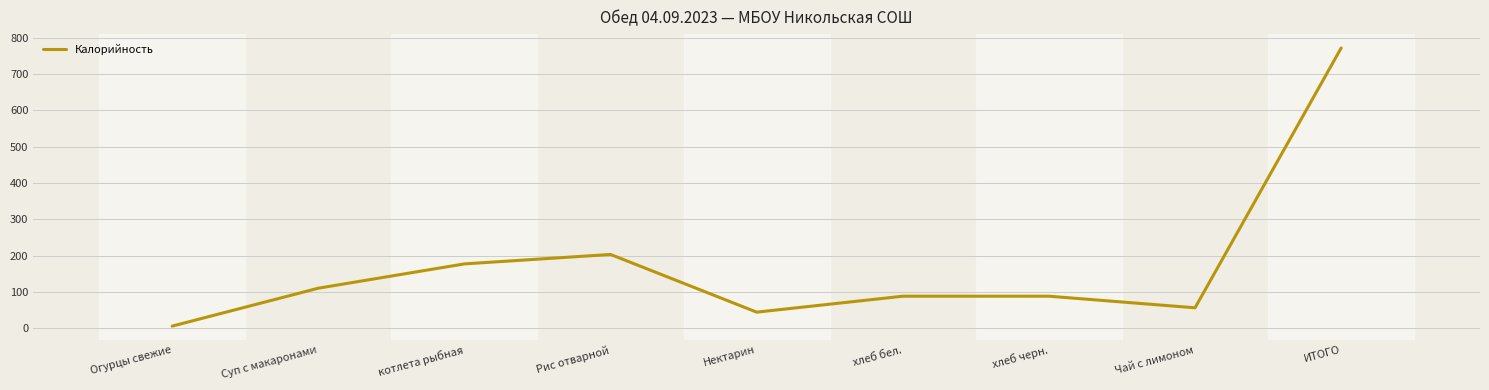

Between Рис отварной and Чай с лимоном, which is larger?

Рис отварной